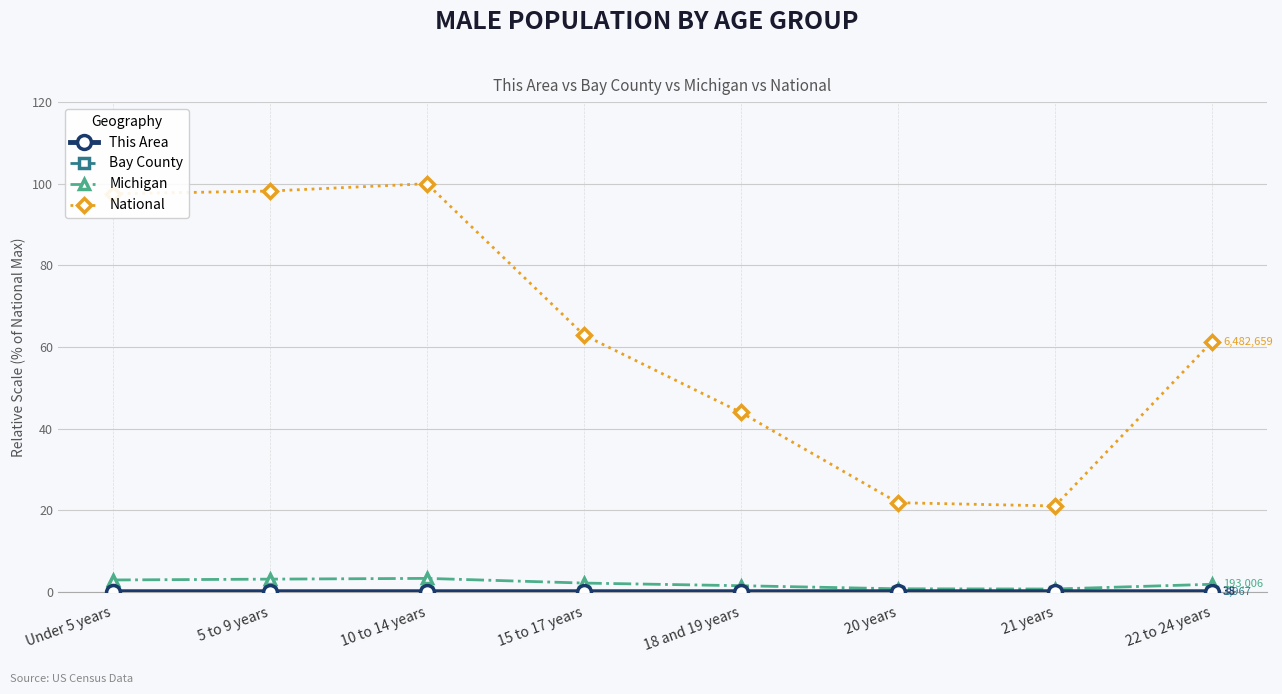

True or false: Michigan has a value of 0.7 at 20 years.

True